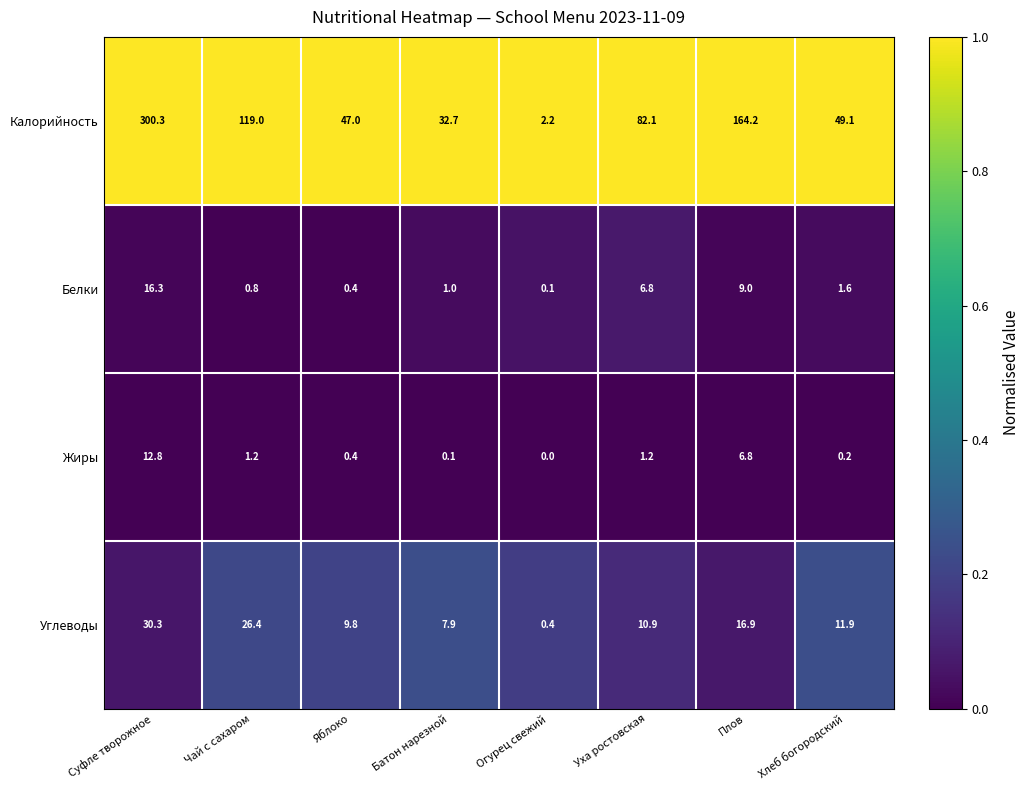

At how many categories does at least one series exceed 0?

8